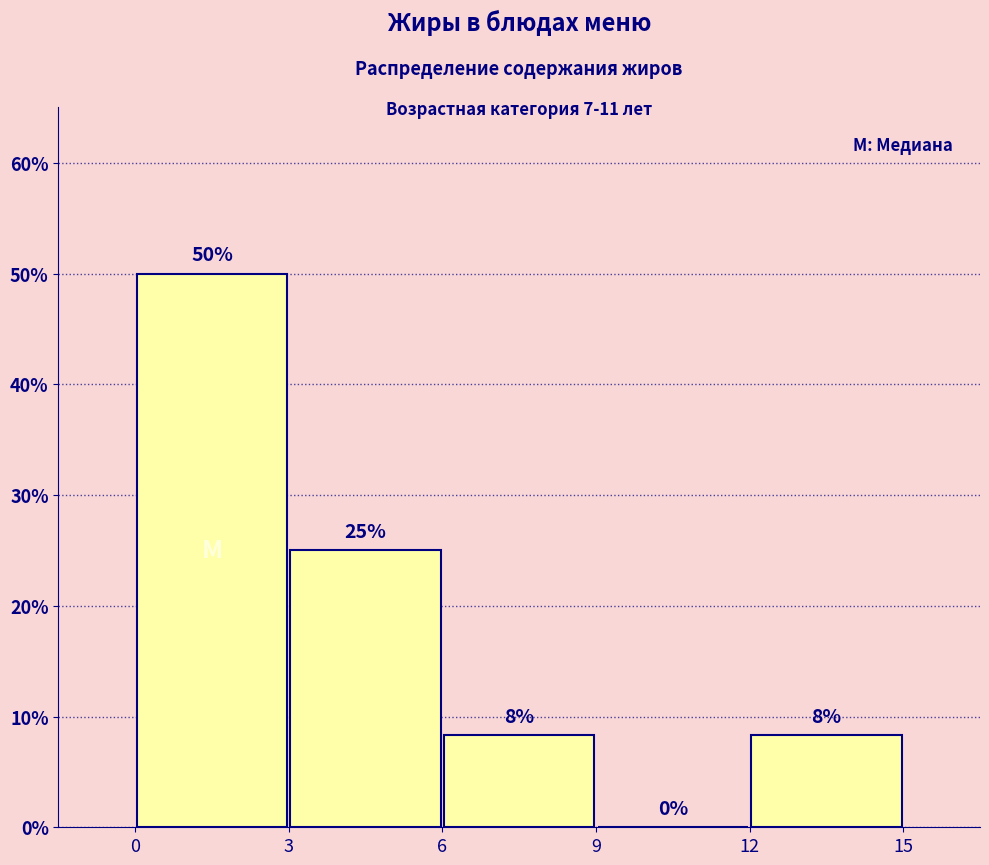

Over which range of the x-axis is the bar tallest?

0 to 3